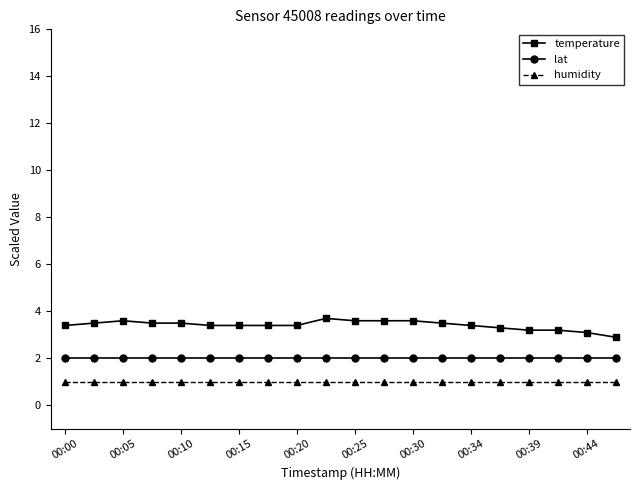

Rank the series by their maximum value, from lowest to highest.

humidity, lat, temperature